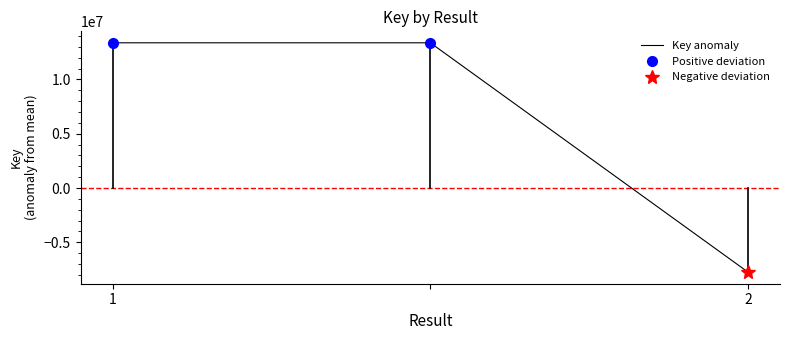

What is the minimum value shown in the chart?

-7759082